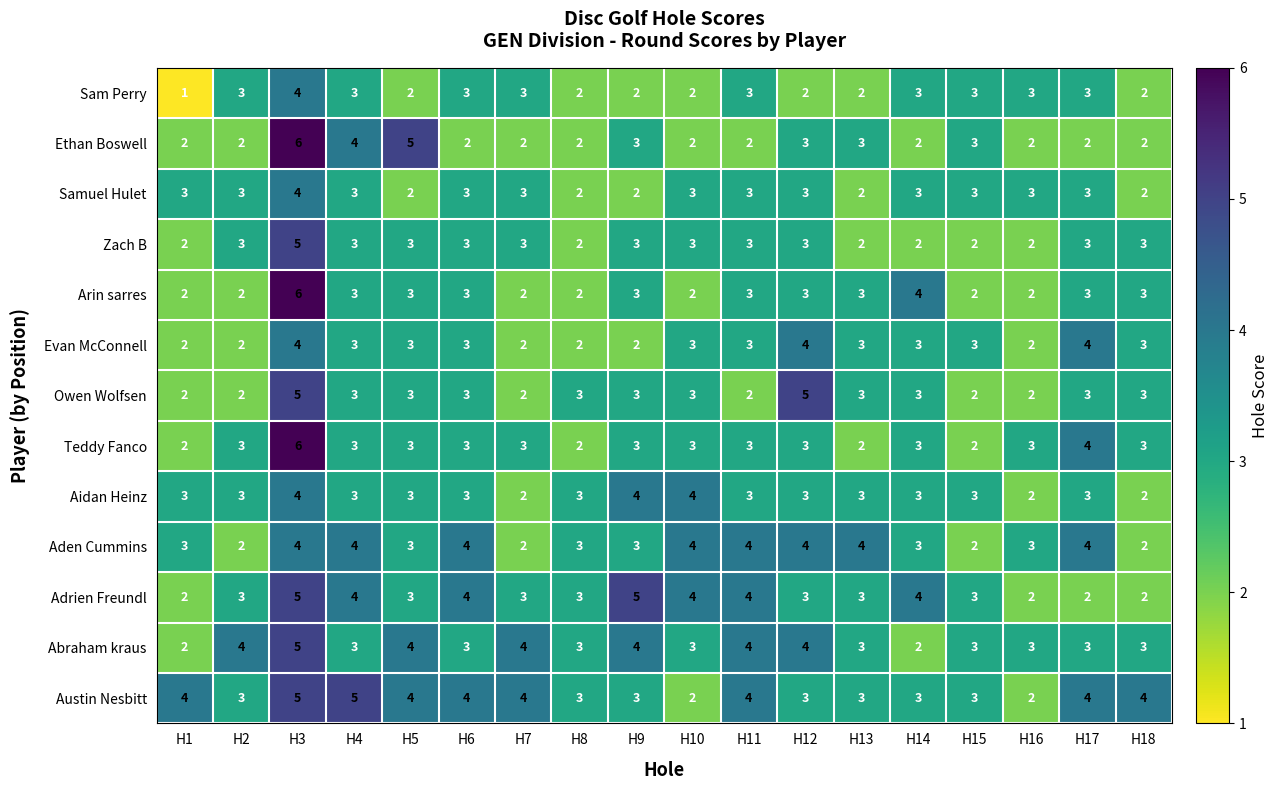

At which category is the sum across all series the highest?

H3